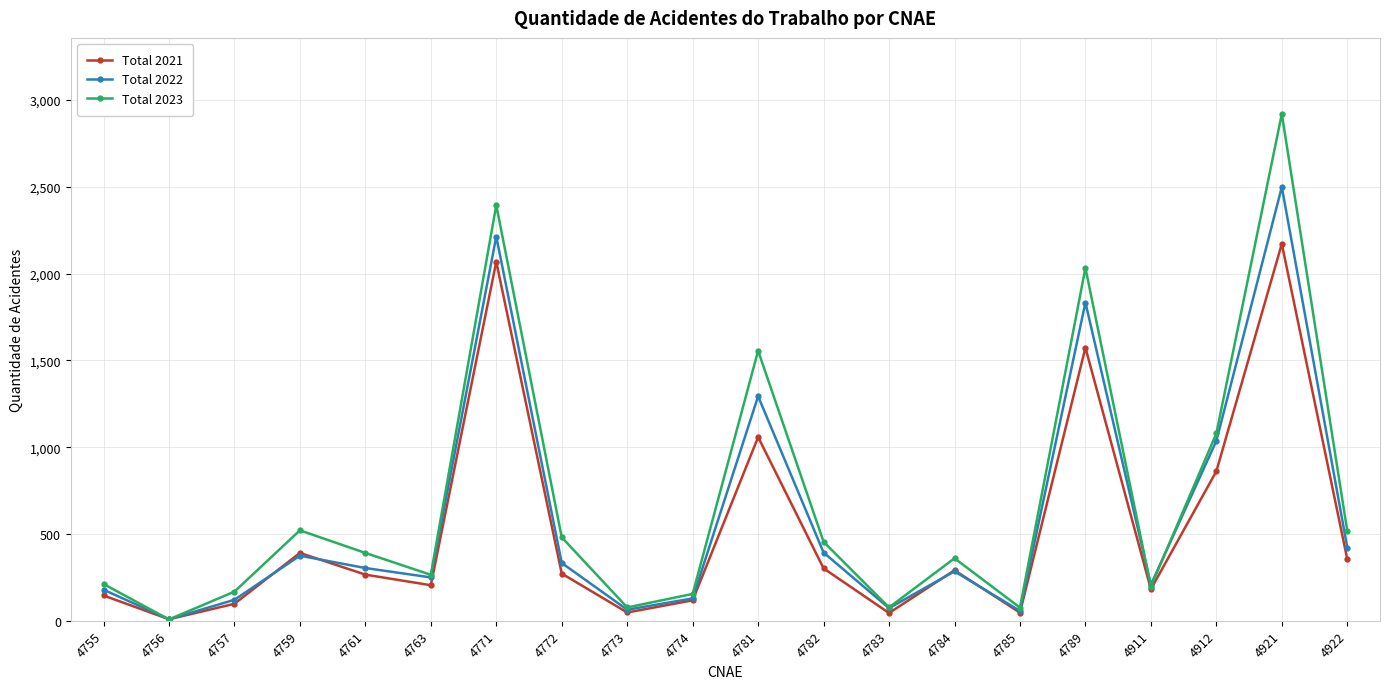

Which label corresponds to the smallest value in the chart?

4756